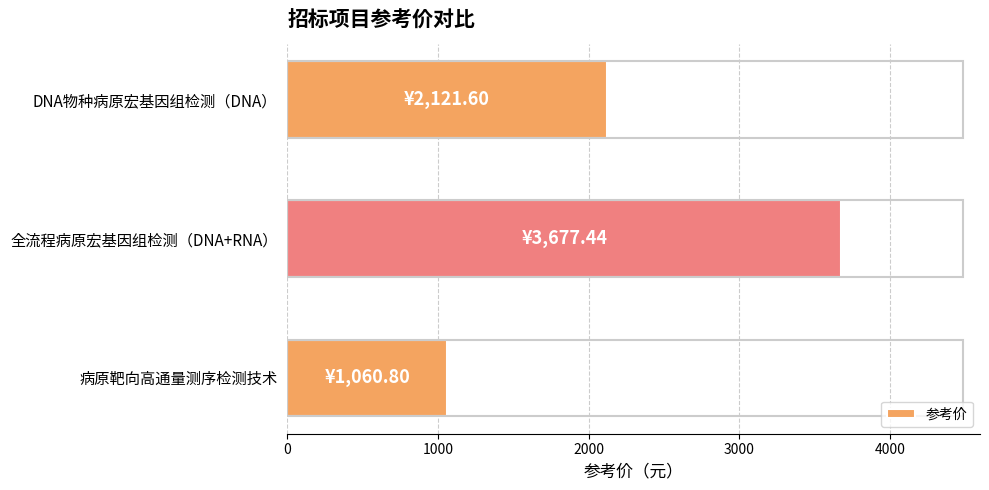

Does the chart contain any negative values?

No